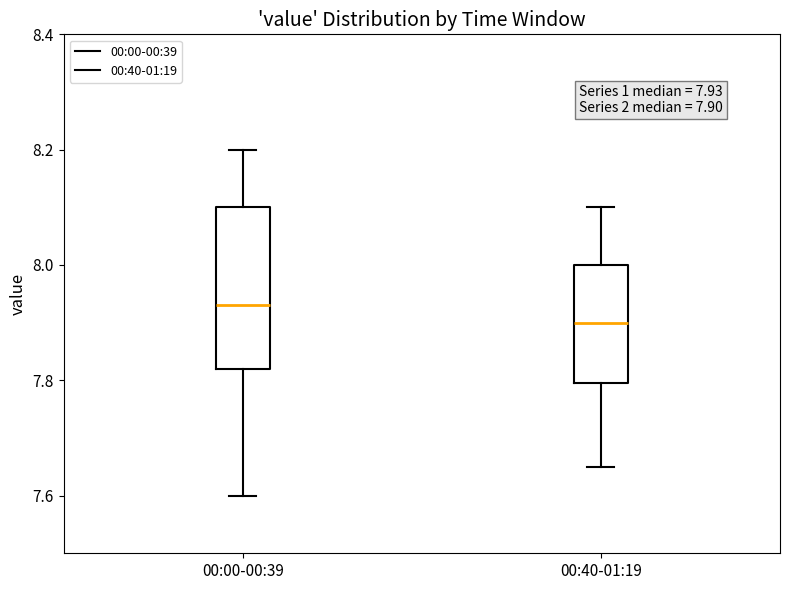

Comparing the boxes themselves (not the whiskers), which one is the tallest?

00:00-00:39